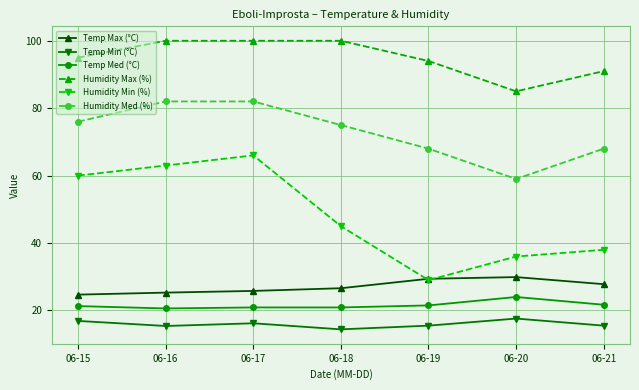

True or false: Humidity Max (%) and Temp Min (°C) intersect in this chart.

False